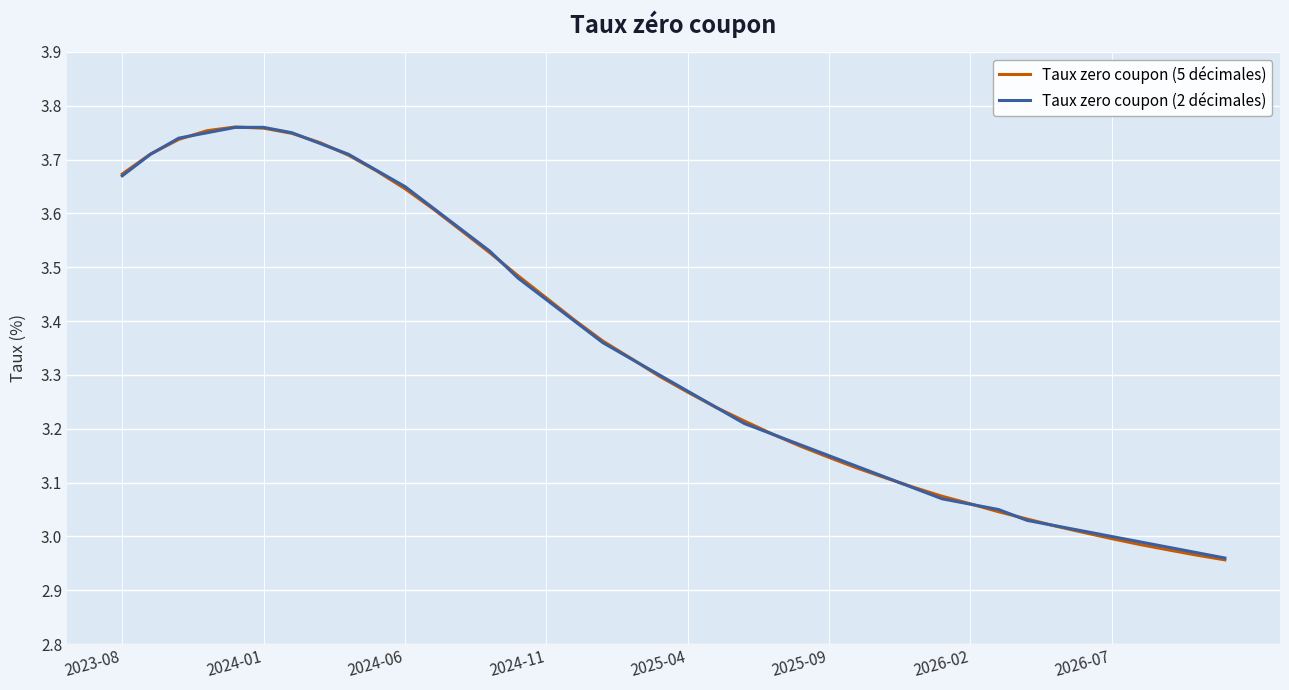

Which series has the widest spread of values?

Taux zero coupon (5 décimales)